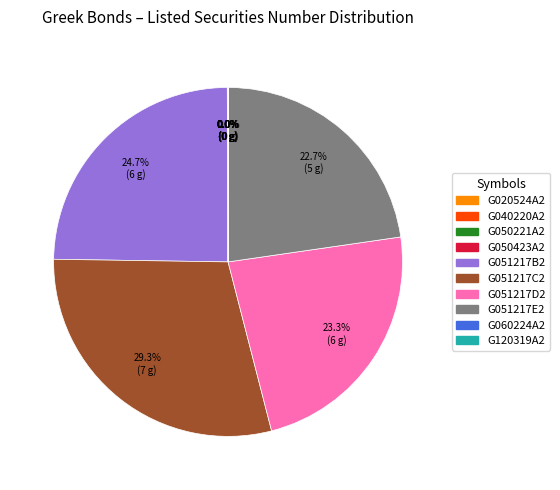

Is there a majority slice in this chart?

No